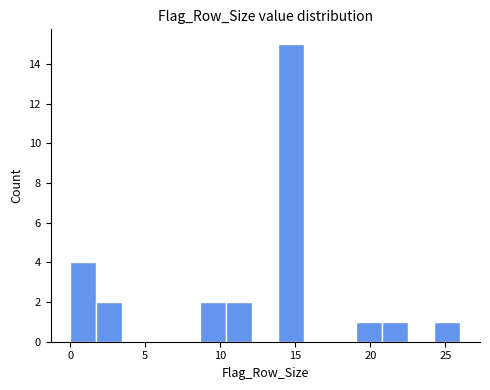

Around what value on the x-axis is the tallest bar? Give the approximate position of its centre, as read against the axis.

14.5